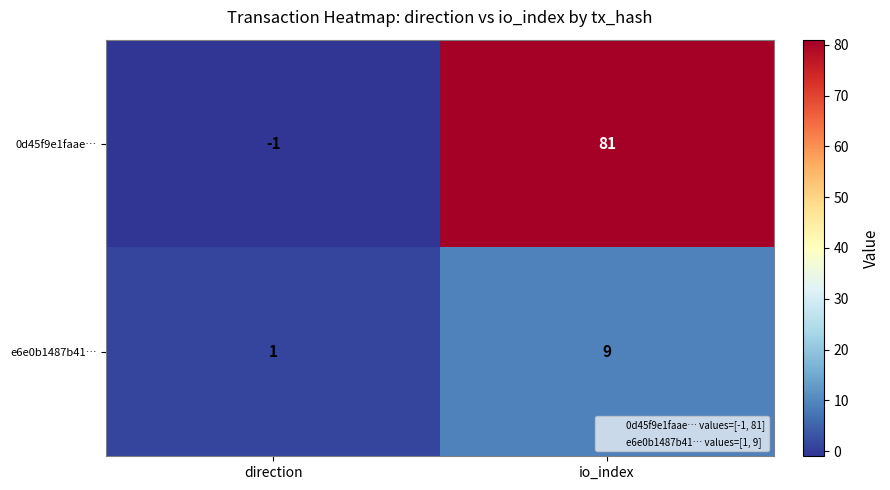

What is the average value of the e6e0b1487b41… series?

5